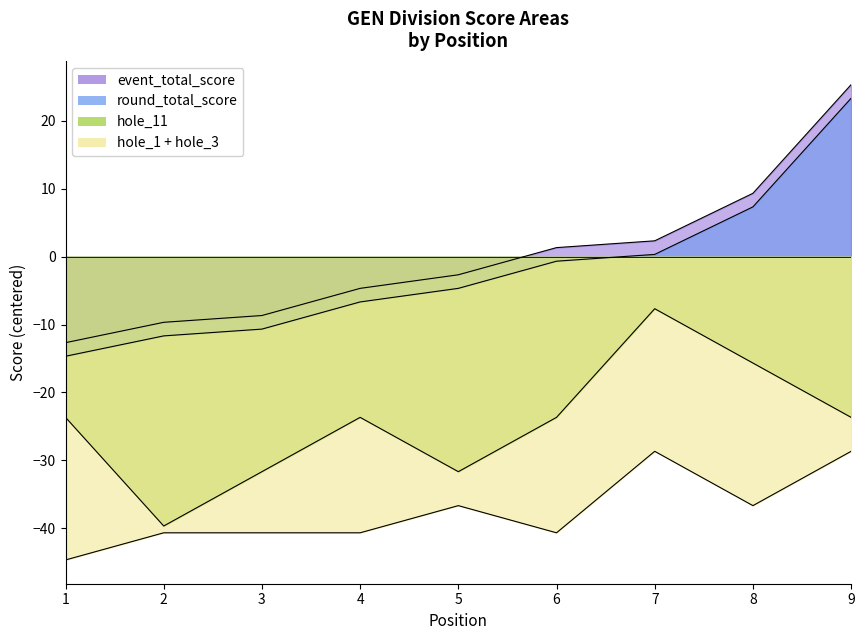

Where is round_total_score nearest to the value 4?

8